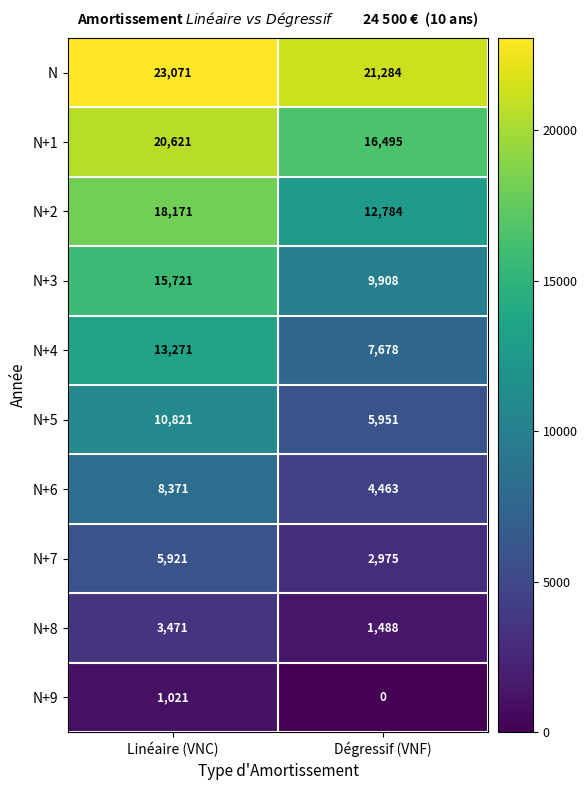

Reading left to right, what are all the values shown in this chart?

N: Linéaire (VNC)=23071	Dégressif (VNF)=21284
N+1: Linéaire (VNC)=20621	Dégressif (VNF)=16495
N+2: Linéaire (VNC)=18171	Dégressif (VNF)=12784
N+3: Linéaire (VNC)=15721	Dégressif (VNF)=9908
N+4: Linéaire (VNC)=13271	Dégressif (VNF)=7678
N+5: Linéaire (VNC)=10821	Dégressif (VNF)=5951
N+6: Linéaire (VNC)=8371	Dégressif (VNF)=4463
N+7: Linéaire (VNC)=5921	Dégressif (VNF)=2975
N+8: Linéaire (VNC)=3471	Dégressif (VNF)=1488
N+9: Linéaire (VNC)=1021	Dégressif (VNF)=0